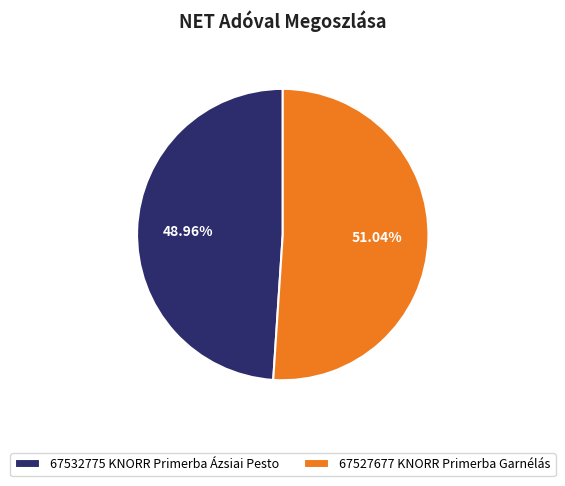

Rank the categories by value from highest to lowest.

67527677 KNORR Primerba Garnélás, 67532775 KNORR Primerba Ázsiai Pesto